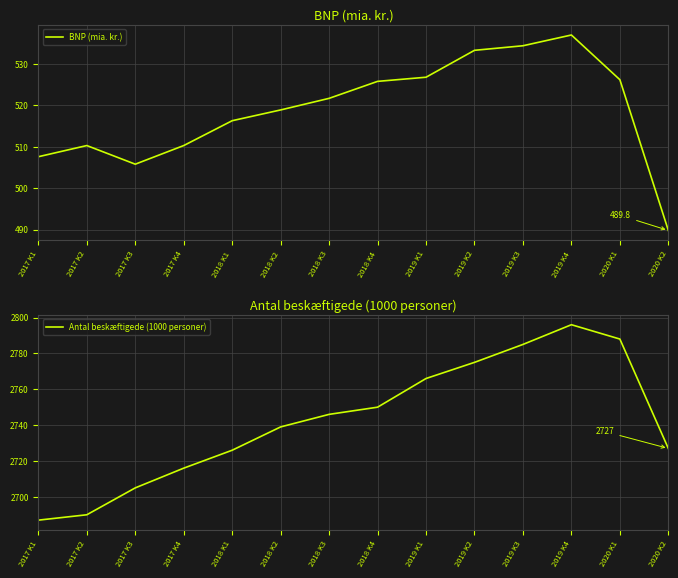

True or false: BNP (mia. kr.) and Antal beskæftigede (1000 personer) intersect in this chart.

False